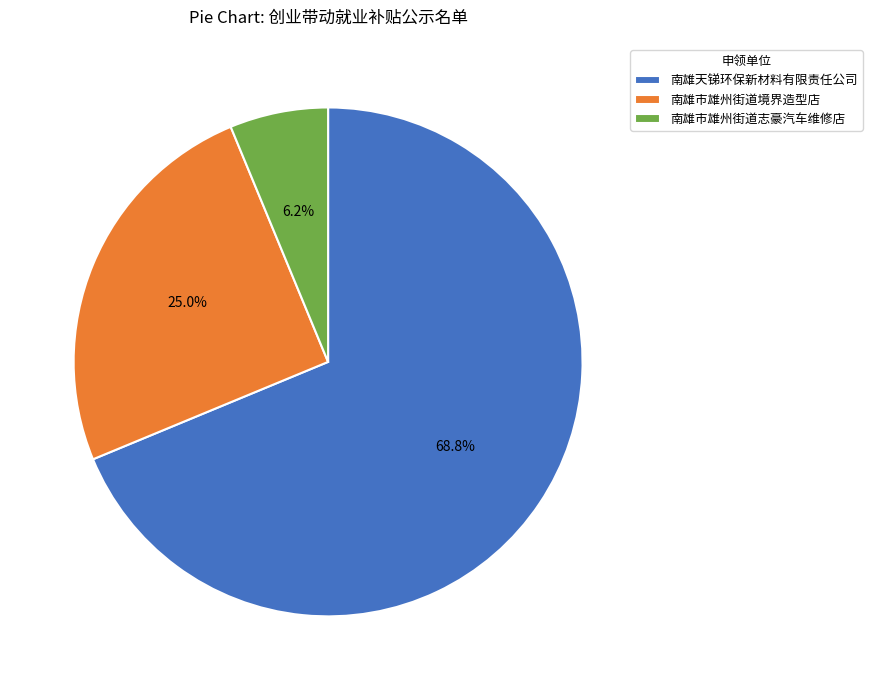

Which has a higher value, 南雄天锑环保新材料有限责任公司 or 南雄市雄州街道志豪汽车维修店?

南雄天锑环保新材料有限责任公司